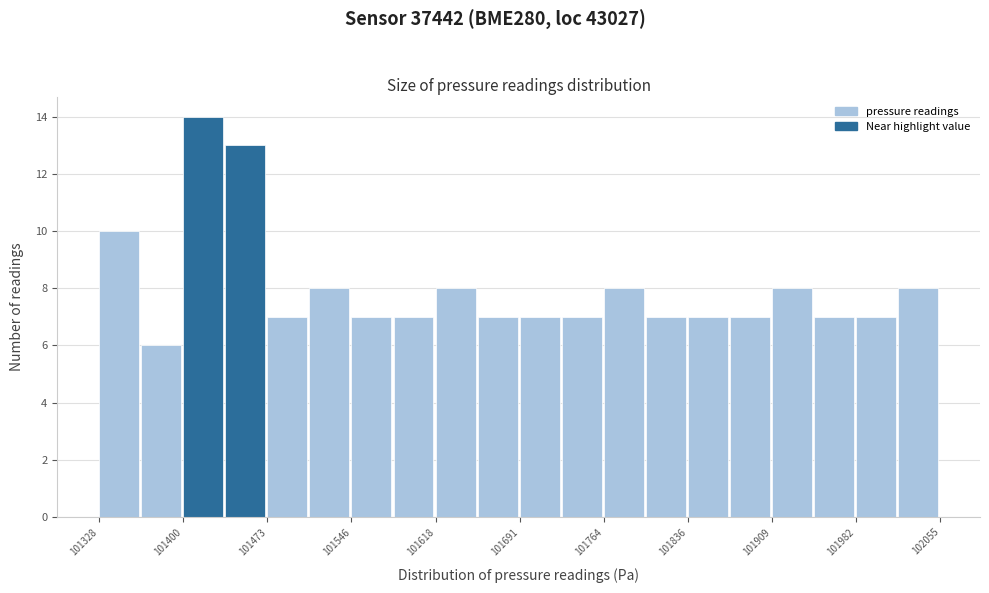

Around what value on the x-axis is the tallest bar? Give the approximate position of its centre, as read against the axis.

101420